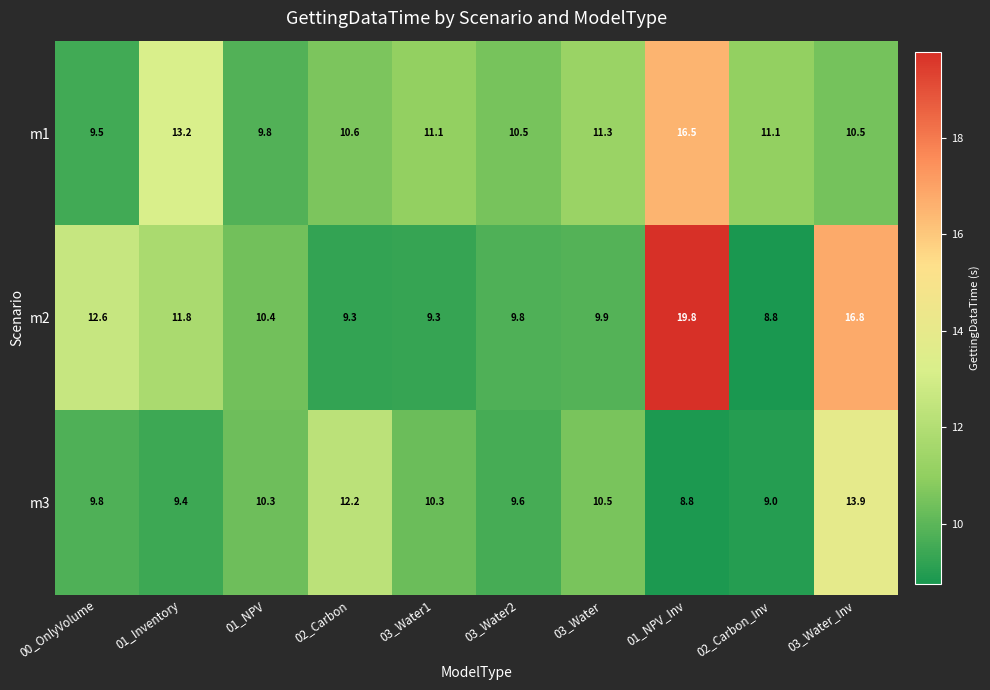

How many categories are shown in the chart?

10